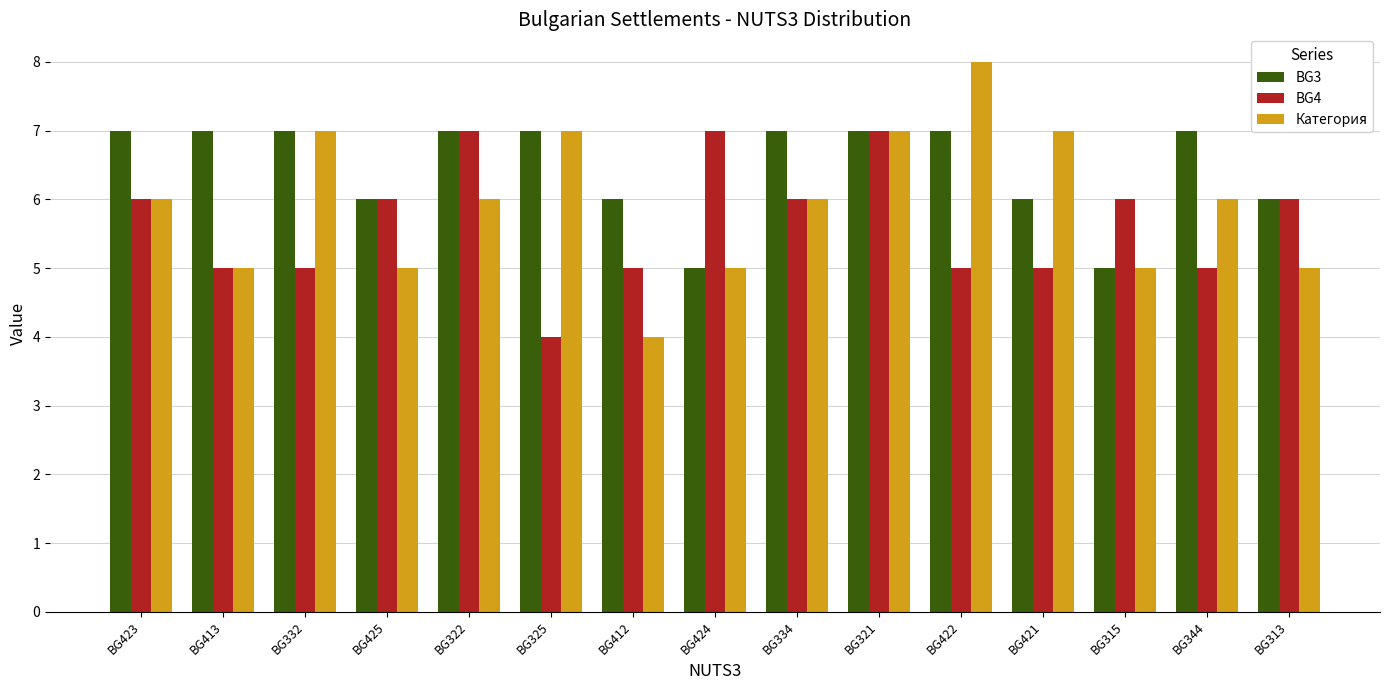

What is the label of the 7th bar from the right?

BG334